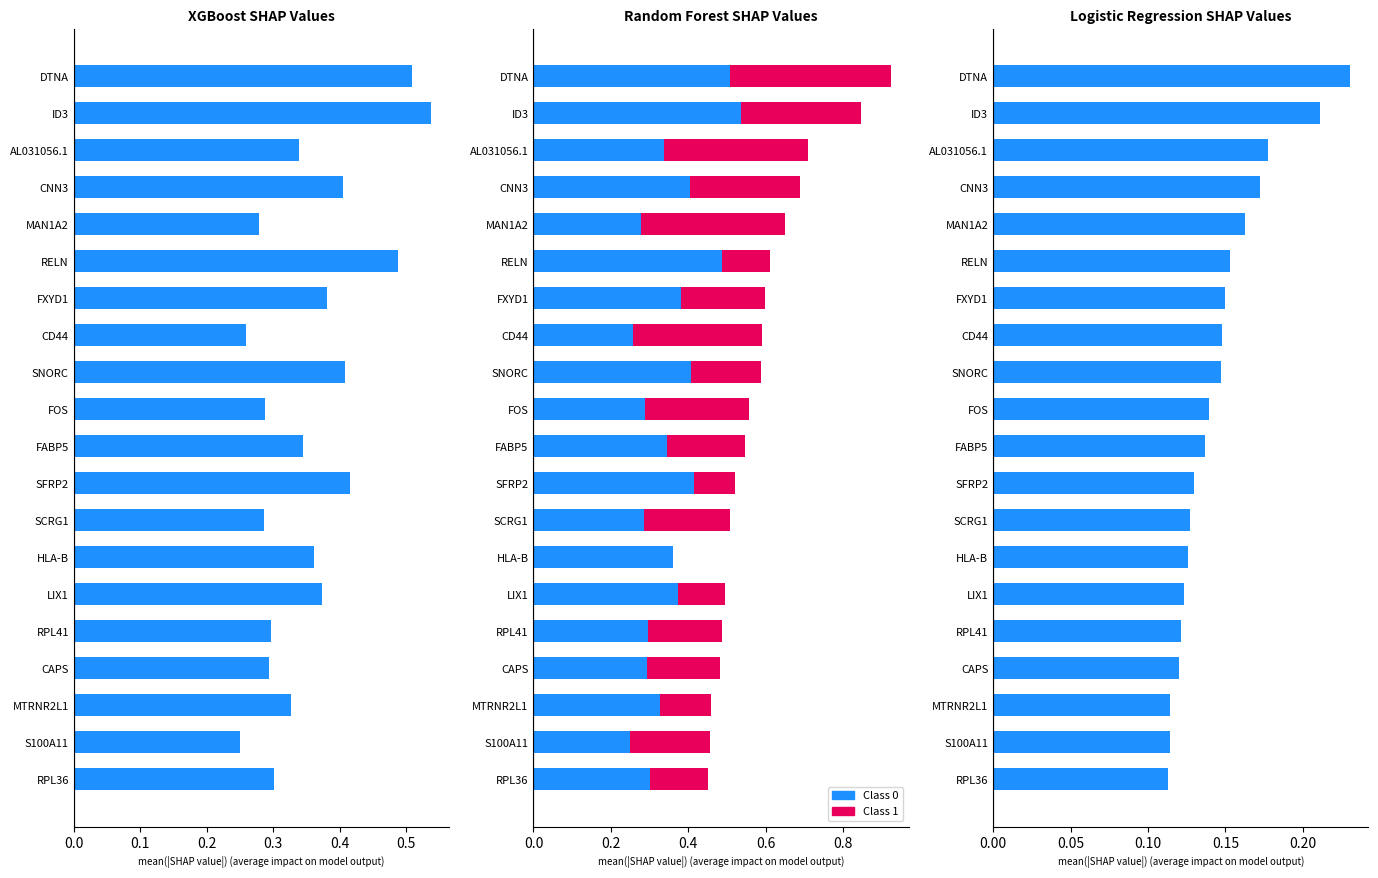

How many data points in Class 1 are above 0?

19